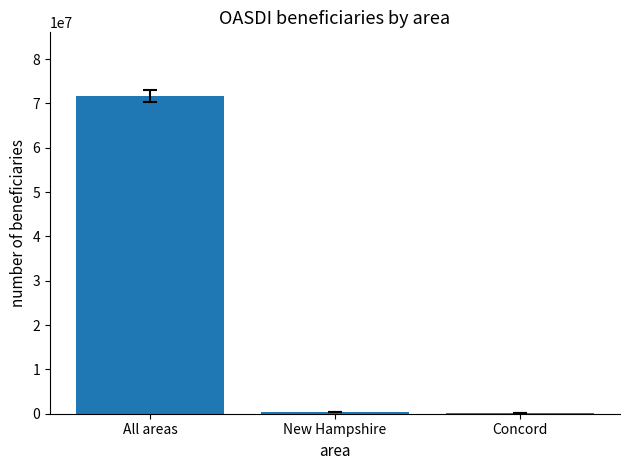

Between New Hampshire and All areas, which is larger?

All areas